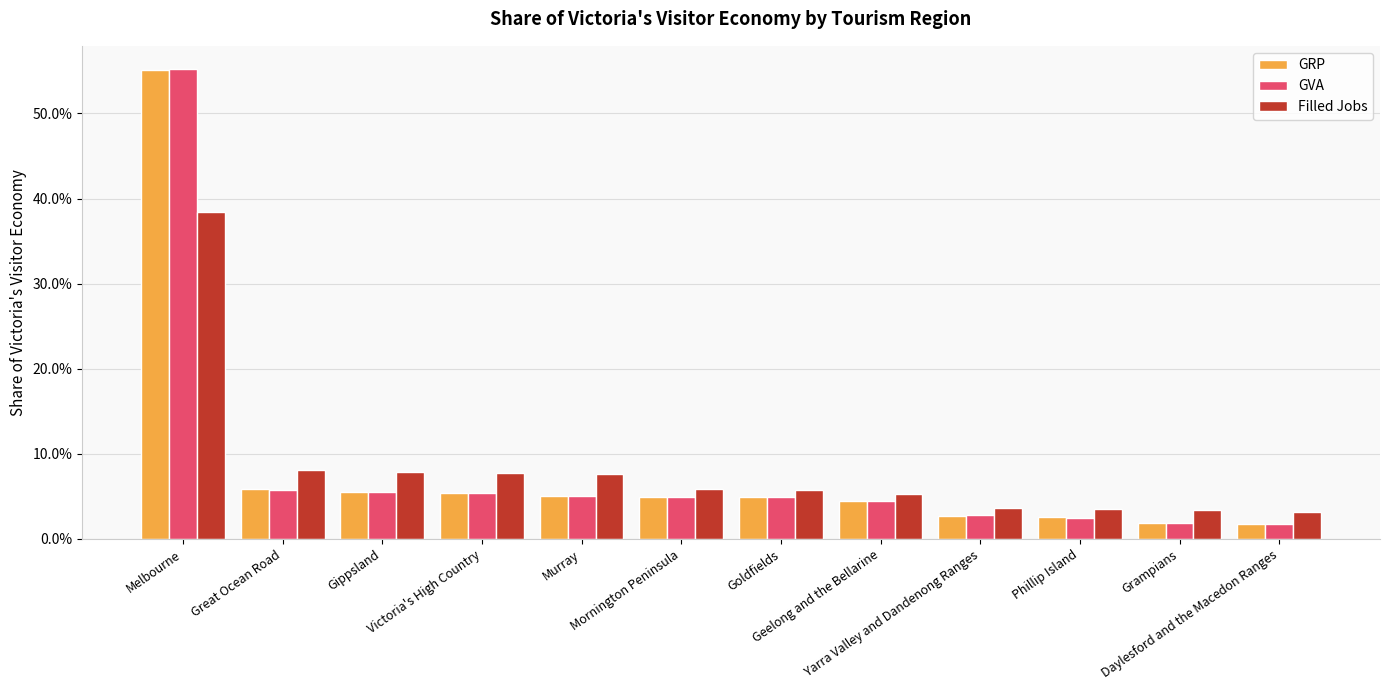

List the labels in order of Filled Jobs value, largest first.

Melbourne, Great Ocean Road, Gippsland, Victoria's High Country, Murray, Mornington Peninsula, Goldfields, Geelong and the Bellarine, Yarra Valley and Dandenong Ranges, Phillip Island, Grampians, Daylesford and the Macedon Ranges